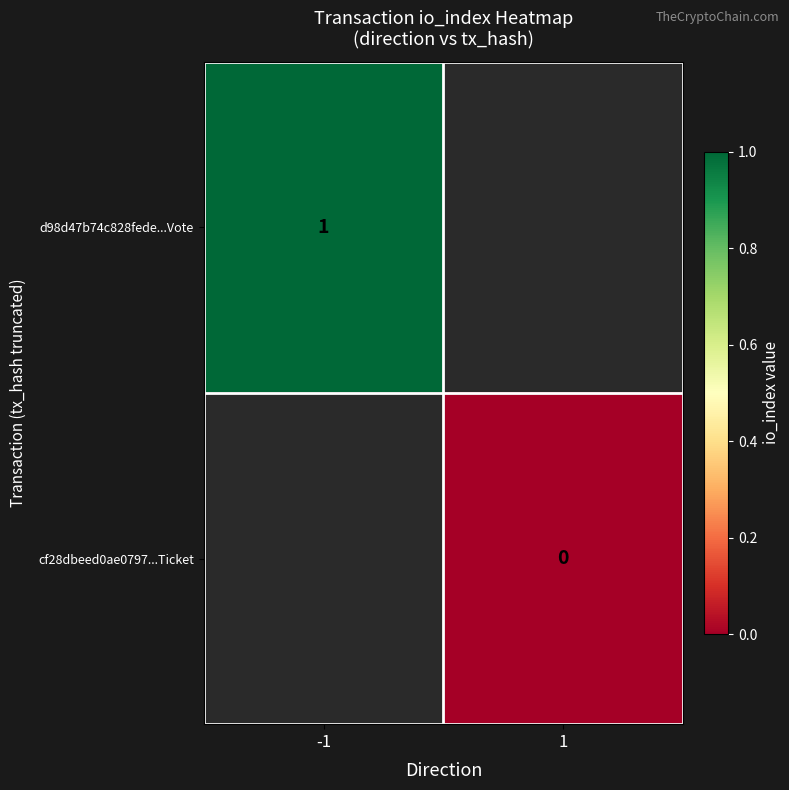

Is the value of cf28dbeed0ae0797...Ticket at 1 greater than the value of d98d47b74c828fede...Vote at -1?

No